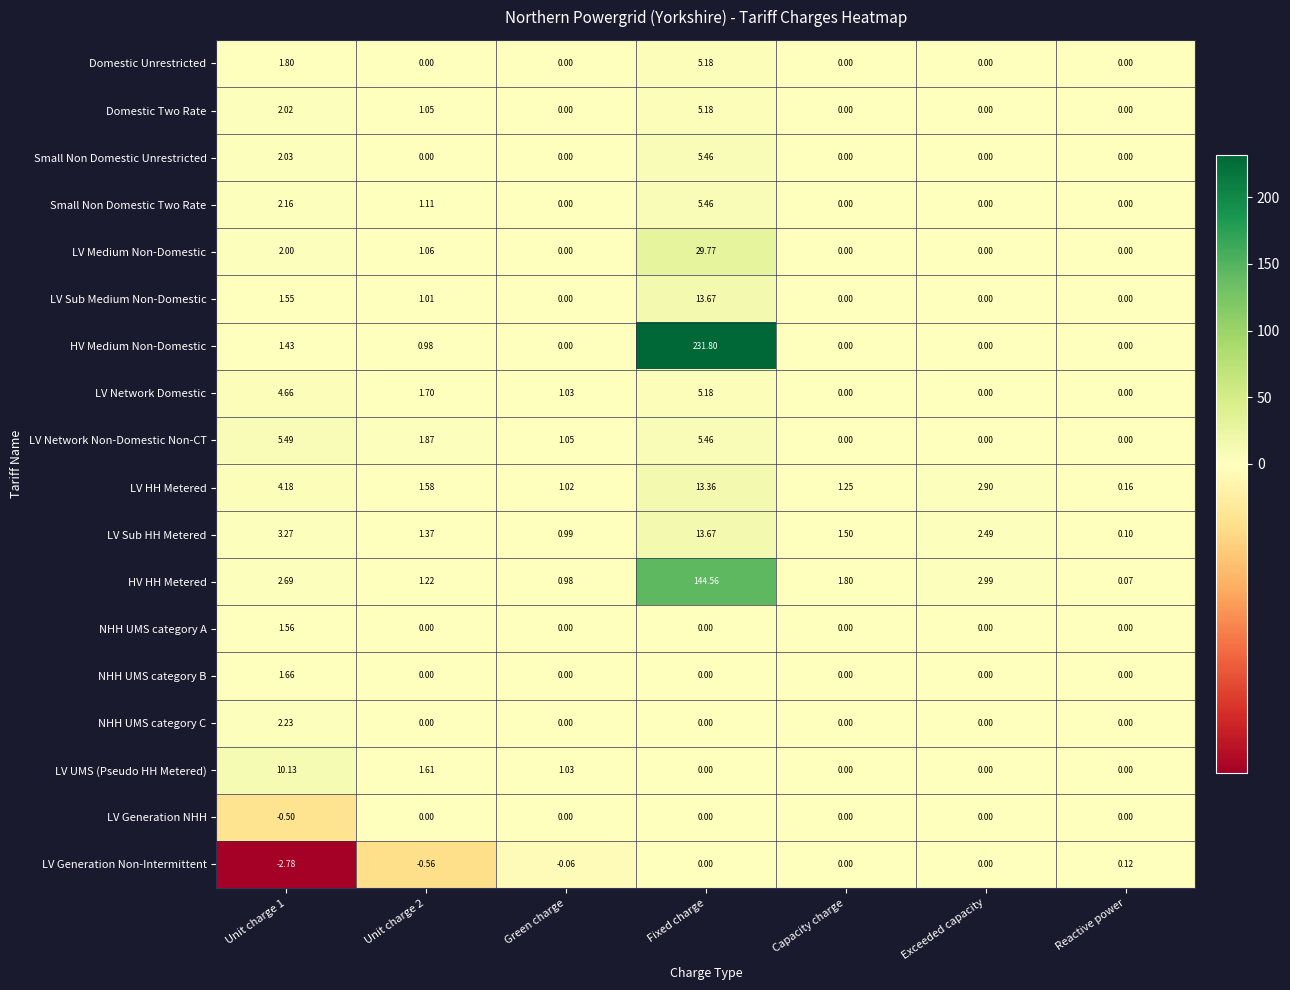

Which category has the lowest value in the HV HH Metered series?

Reactive power